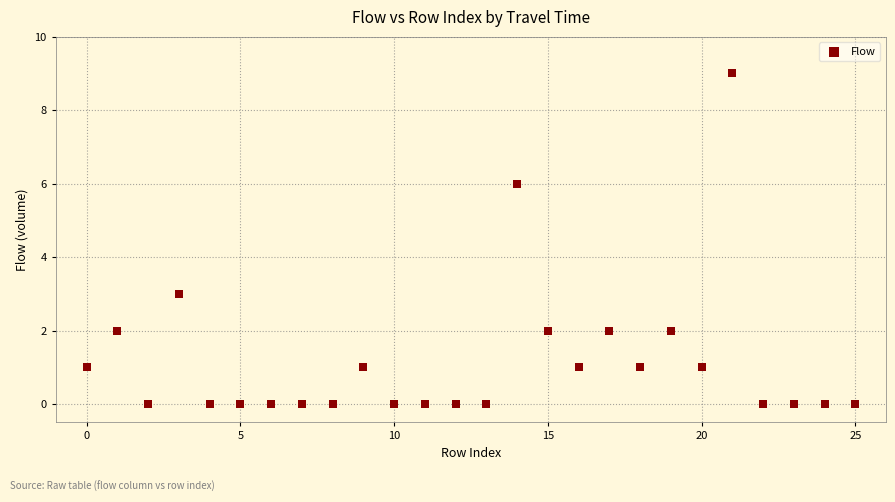

What Y value in the scatter plot is closest to 4?

3